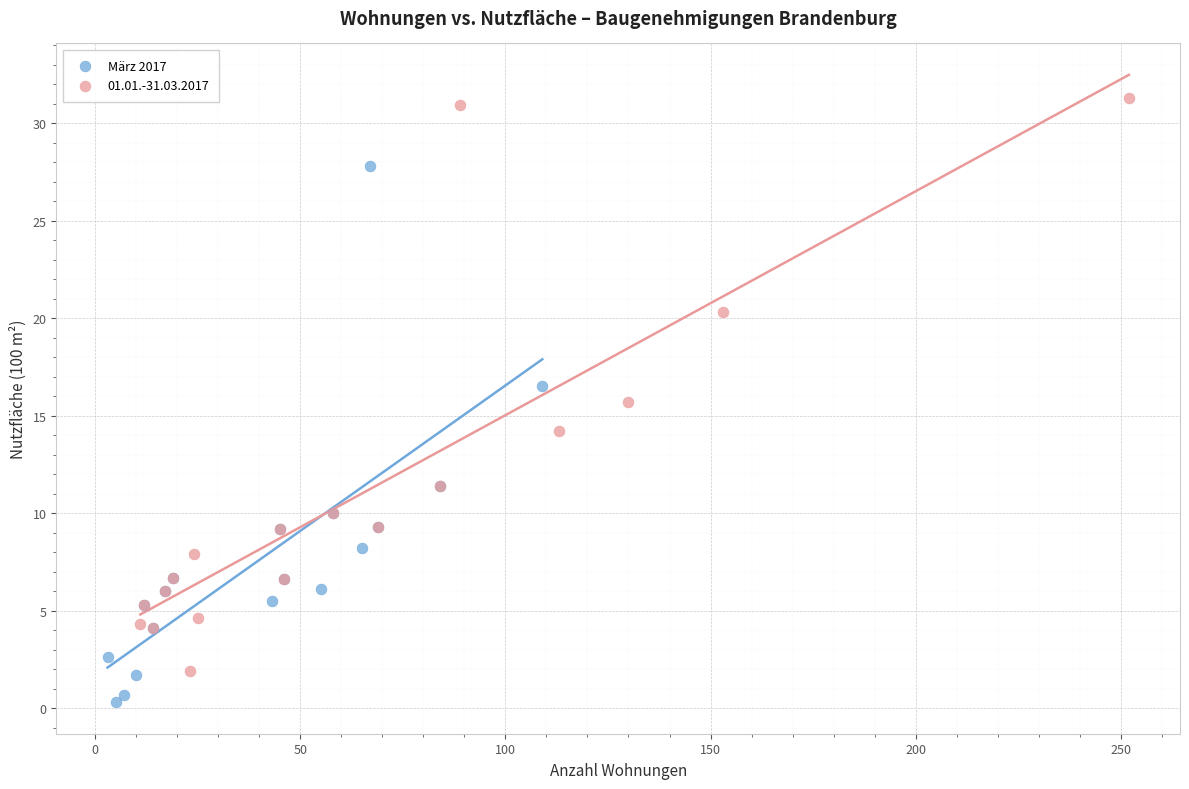

Which series reaches the maximum Y coordinate?

01.01.-31.03.2017